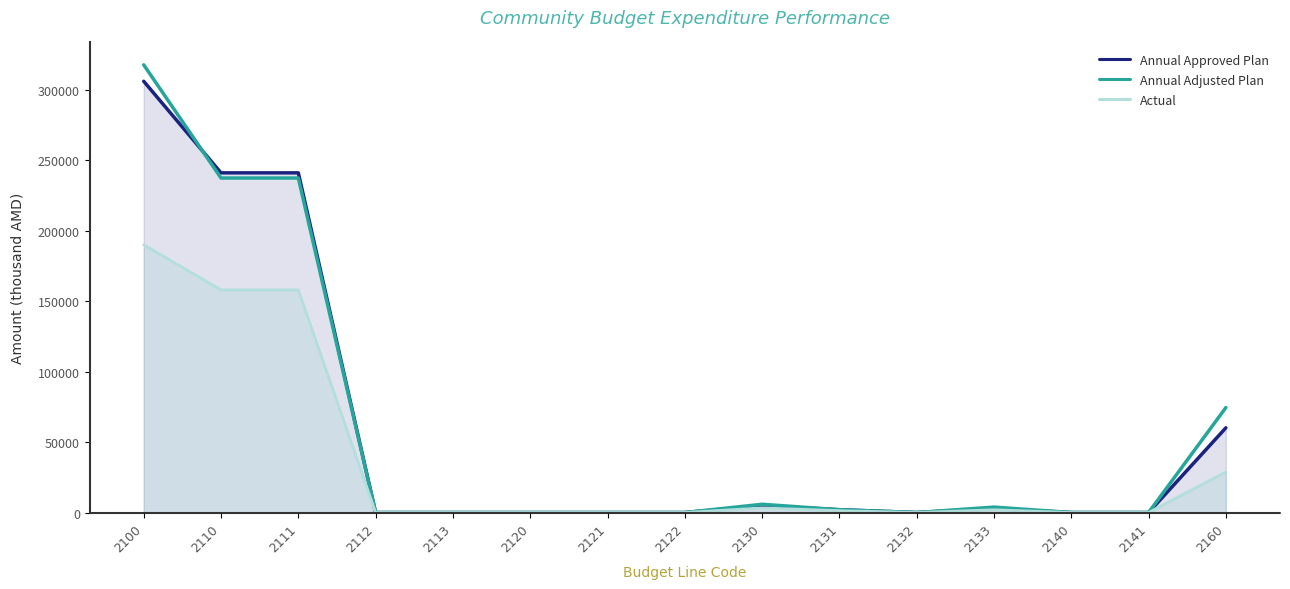

True or false: Actual and Annual Approved Plan intersect in this chart.

False